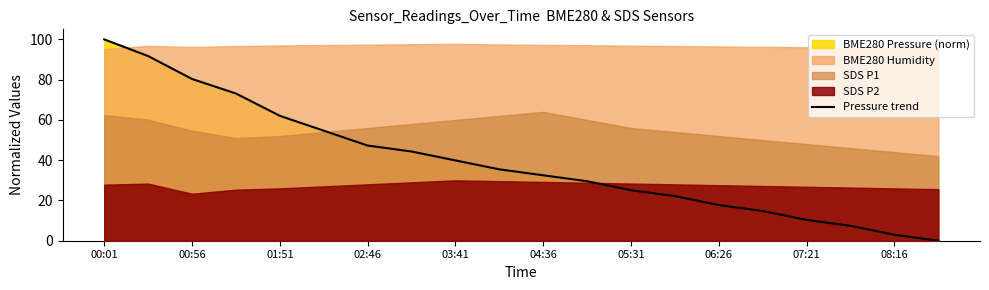

Is it true that Pressure trend equals 27.6 at 02:46?

False